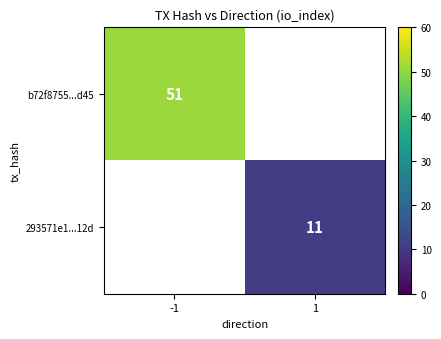

How many data points does each series have?

2